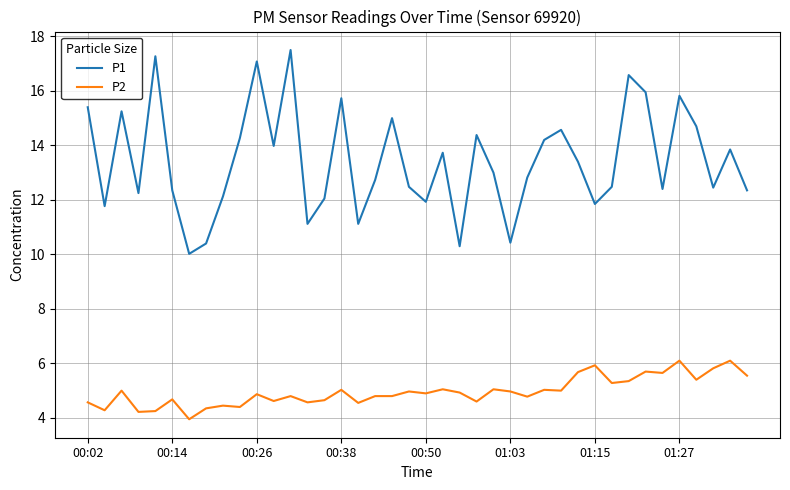

What is the highest value of the P1 series?

17.5